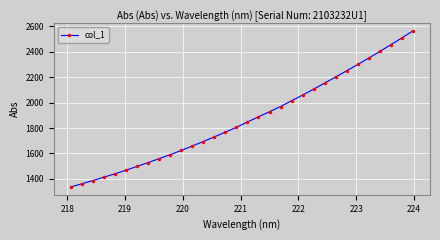

Reading left to right, extract all data points from this chart.

1337.2	1362.3	1387.2	1414.5	1440.3	1468.8	1499.0	1528.5	1559.8	1590.4	1624.1	1658.6	1694.1	1730.6	1767.7	1805.7	1847.4	1888.0	1928.0	1968.7	2014.0	2058.8	2104.8	2152.9	2201.0	2249.5	2298.7	2348.9	2401.0	2454.2	2506.8	2563.0